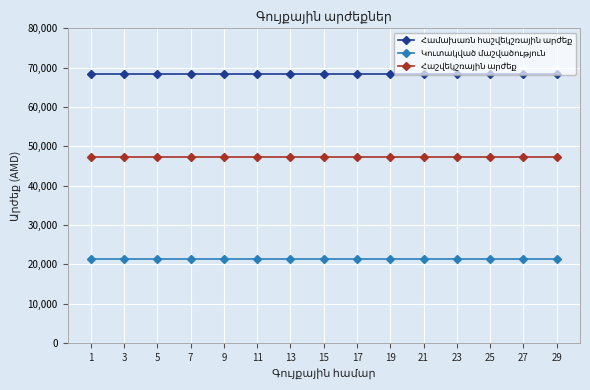

Does the chart display data point markers on the line(s)?

Yes